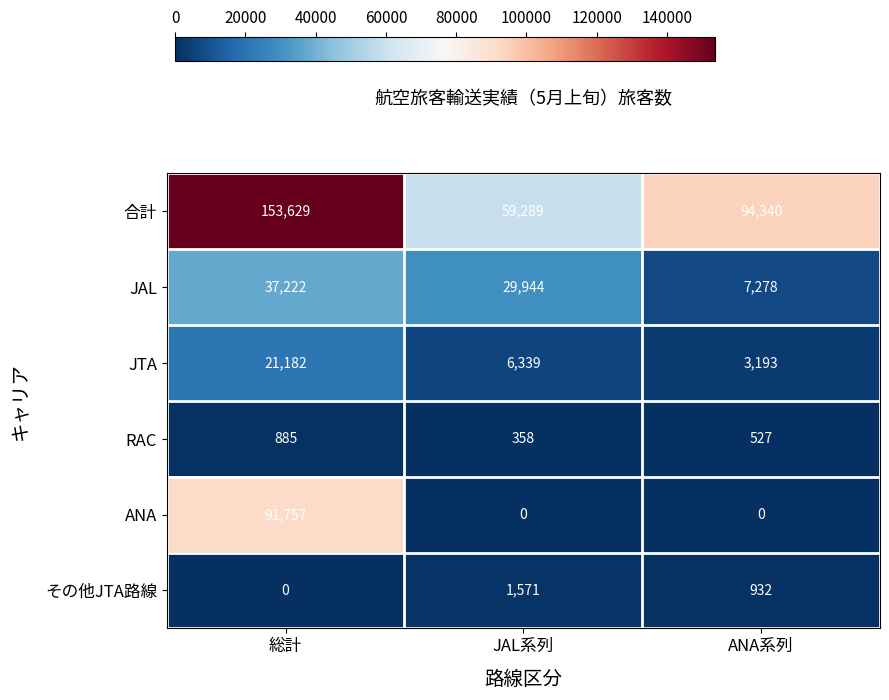

How many data points does each series have?

3